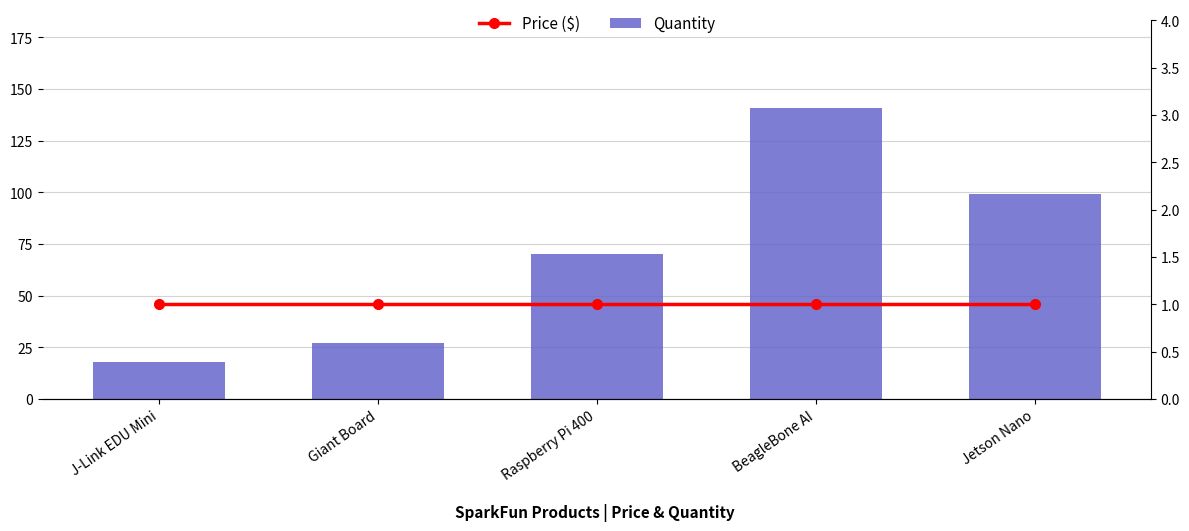

Which category has the lowest value in the Price (USD) series?

J-Link EDU Mini